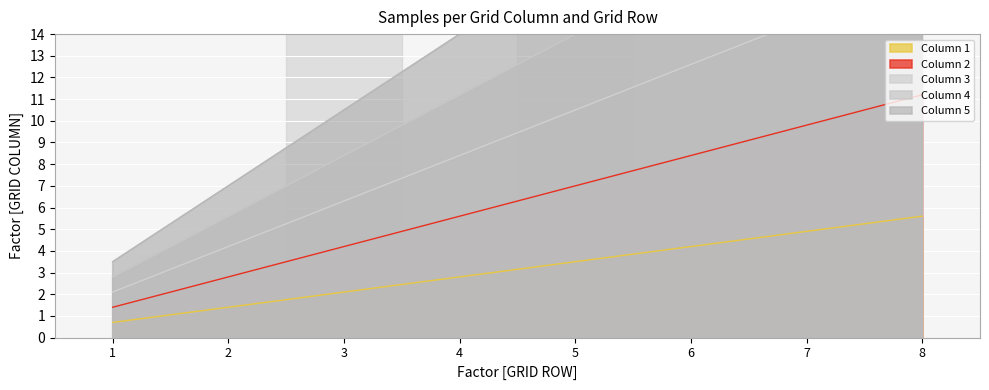

Between 4 and 7, which is larger?

7